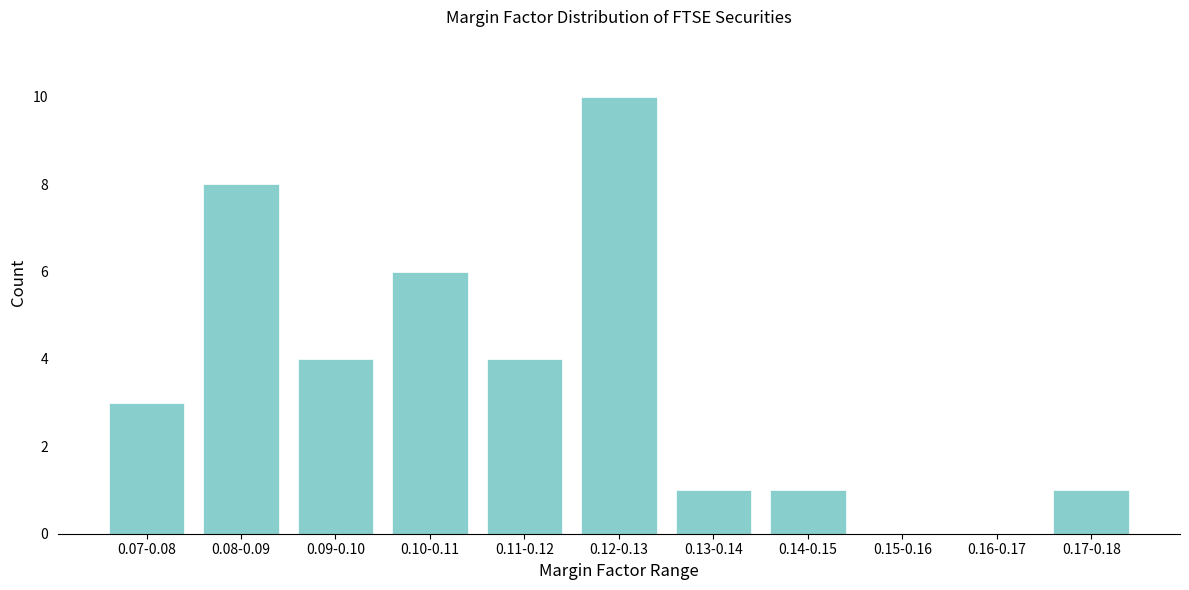

Reading left to right, extract all data points from this chart.

0.07-0.08=3	0.08-0.09=8	0.09-0.10=4	0.10-0.11=6	0.11-0.12=4	0.12-0.13=10	0.13-0.14=1	0.14-0.15=1	0.15-0.16=0	0.16-0.17=0	0.17-0.18=1